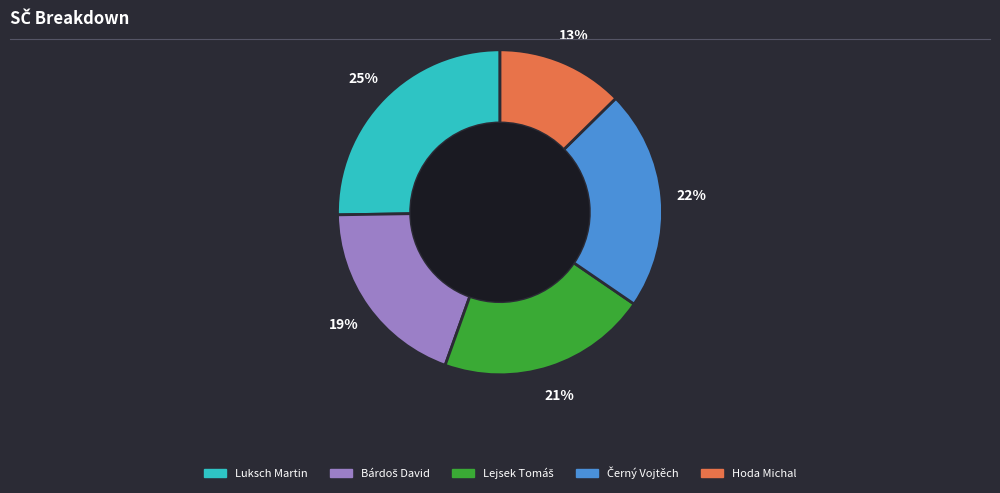

What is the ratio of the value at Hoda Michal to the value at Luksch Martin?

0.5